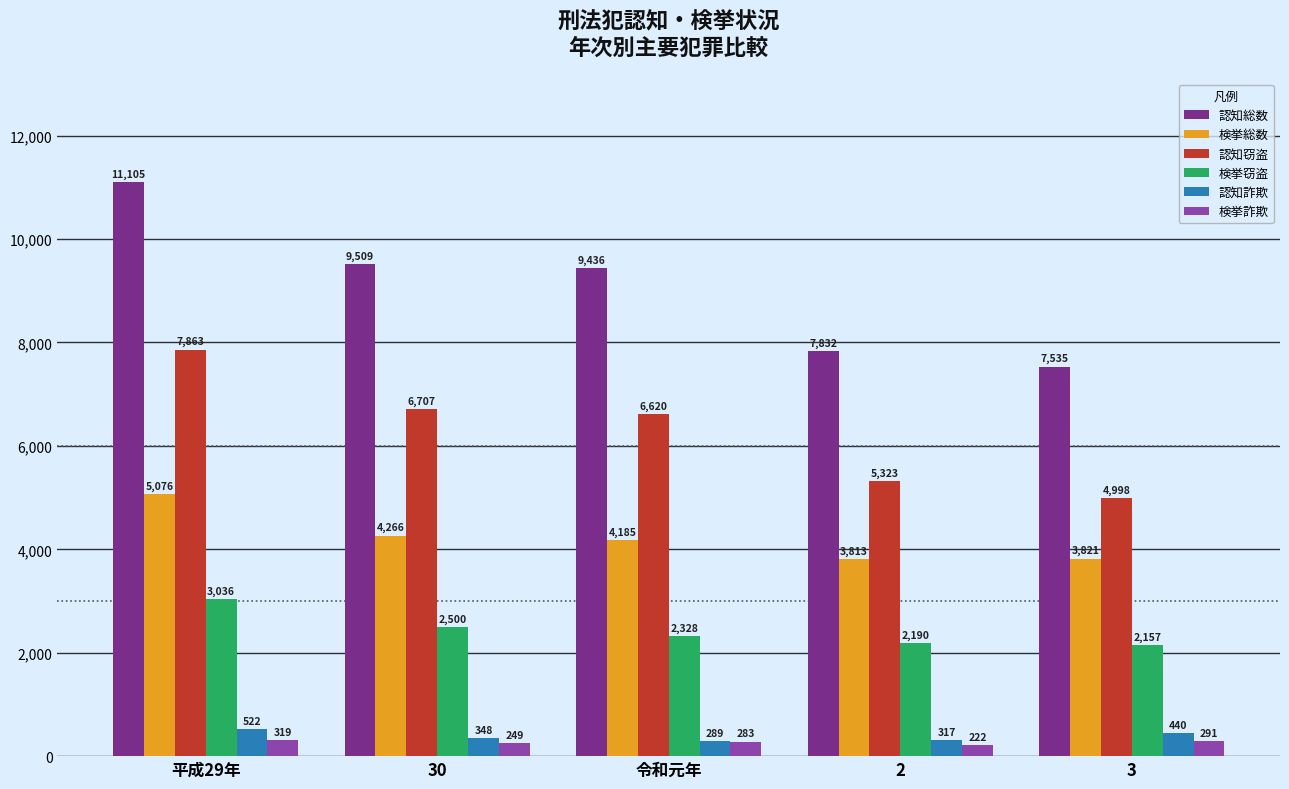

Reading left to right, list all the values displayed in this chart.

認知総数: 平成29年=11105	30=9509	令和元年=9436	2=7832	3=7535
検挙総数: 平成29年=5076	30=4266	令和元年=4185	2=3813	3=3821
認知窃盗: 平成29年=7863	30=6707	令和元年=6620	2=5323	3=4998
検挙窃盗: 平成29年=3036	30=2500	令和元年=2328	2=2190	3=2157
認知詐欺: 平成29年=522	30=348	令和元年=289	2=317	3=440
検挙詐欺: 平成29年=319	30=249	令和元年=283	2=222	3=291